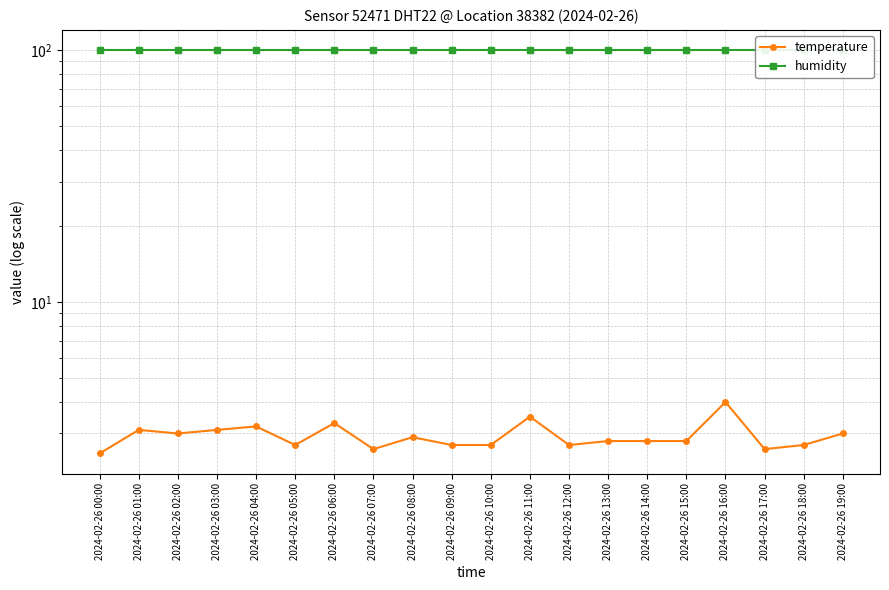

True or false: temperature and humidity intersect in this chart.

False